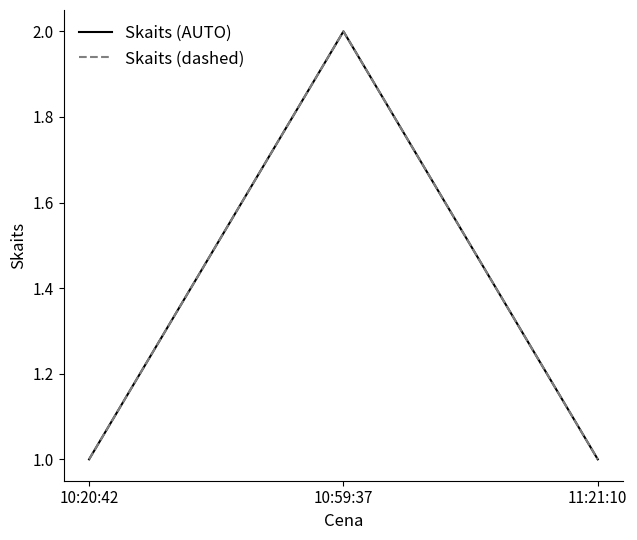

Reading left to right, what are all the values shown in this chart?

Skaits (AUTO): 10:20:42=1	10:59:37=2	11:21:10=1
Skaits (dashed): 10:20:42=1	10:59:37=2	11:21:10=1